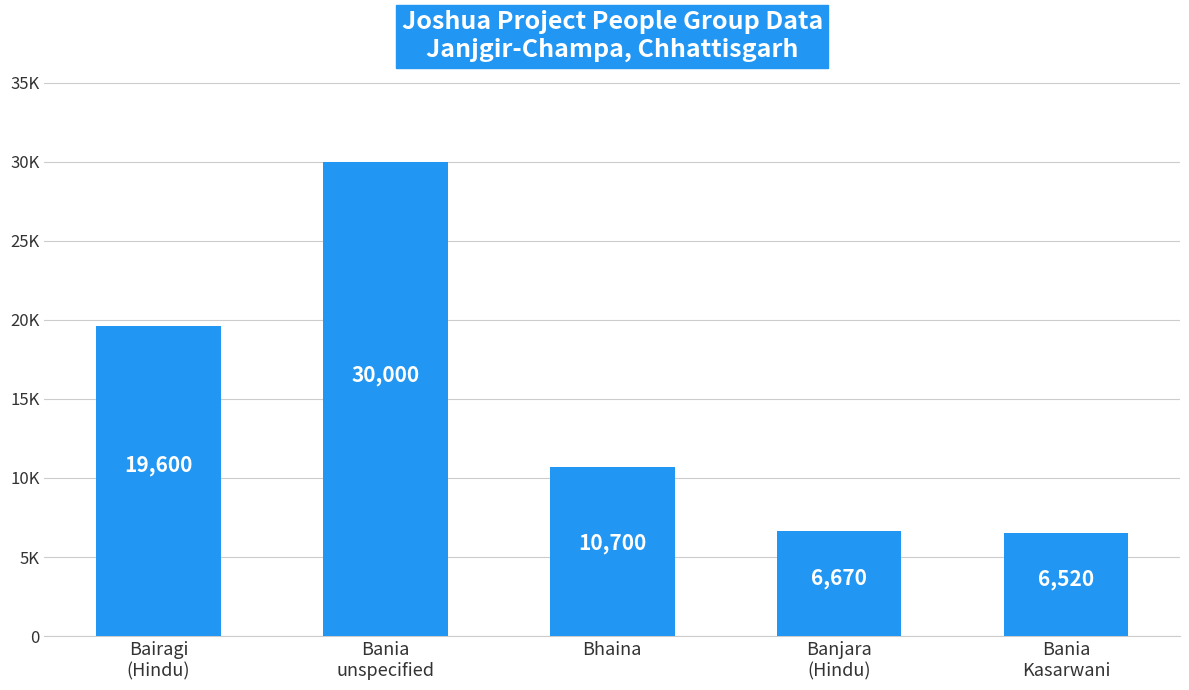

Between Bhaina and Bania
Kasarwani, which is larger?

Bhaina